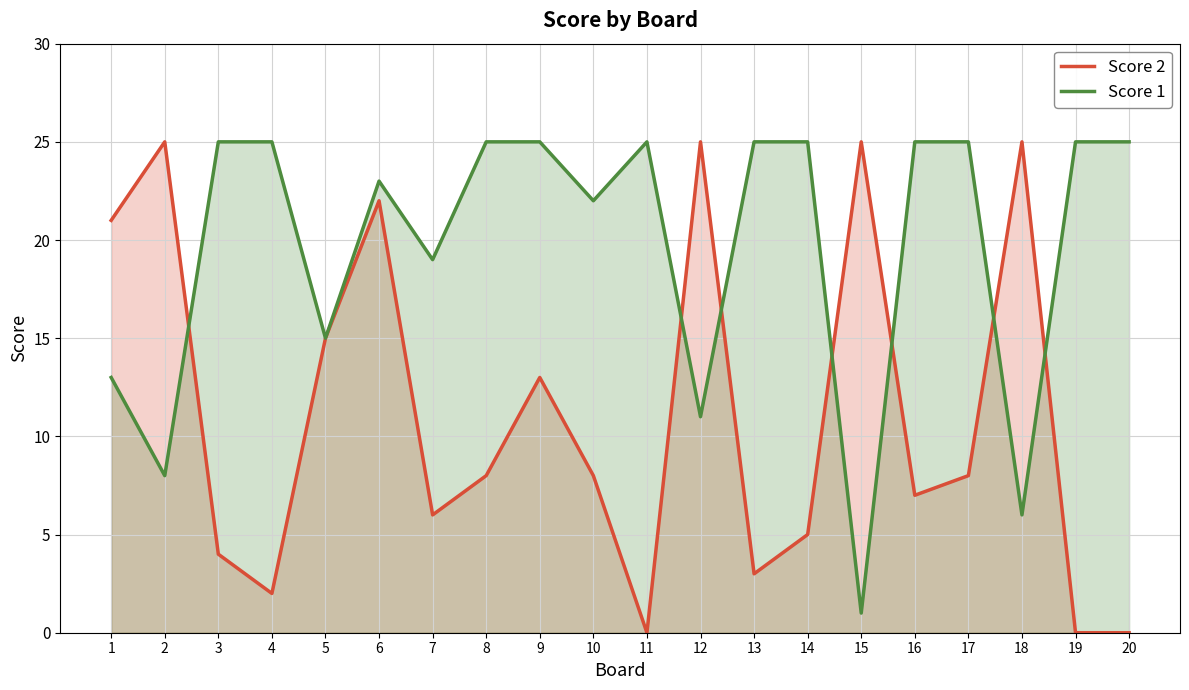

At which label is Score 1 closest to 13?

1